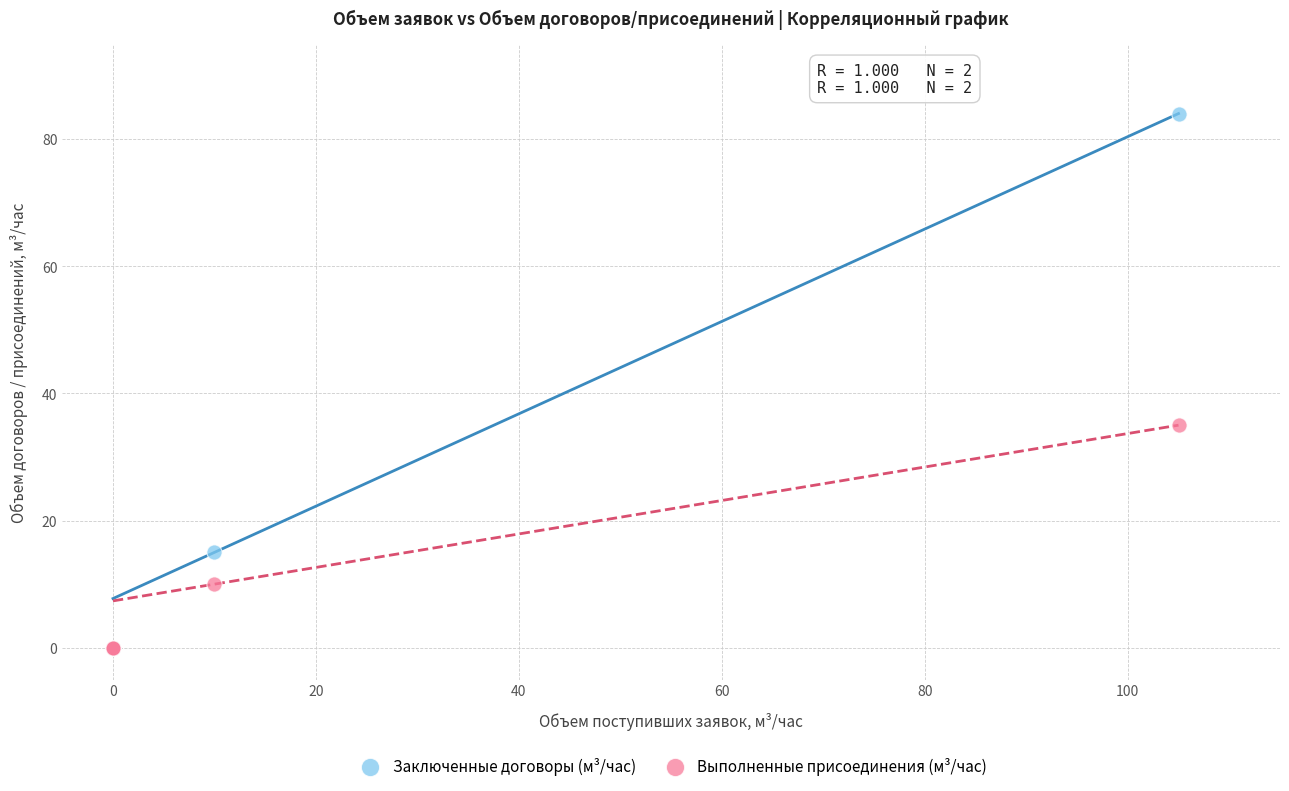

In the Заключенные договоры (м³/час) series, what Y value is closest to 42?

15